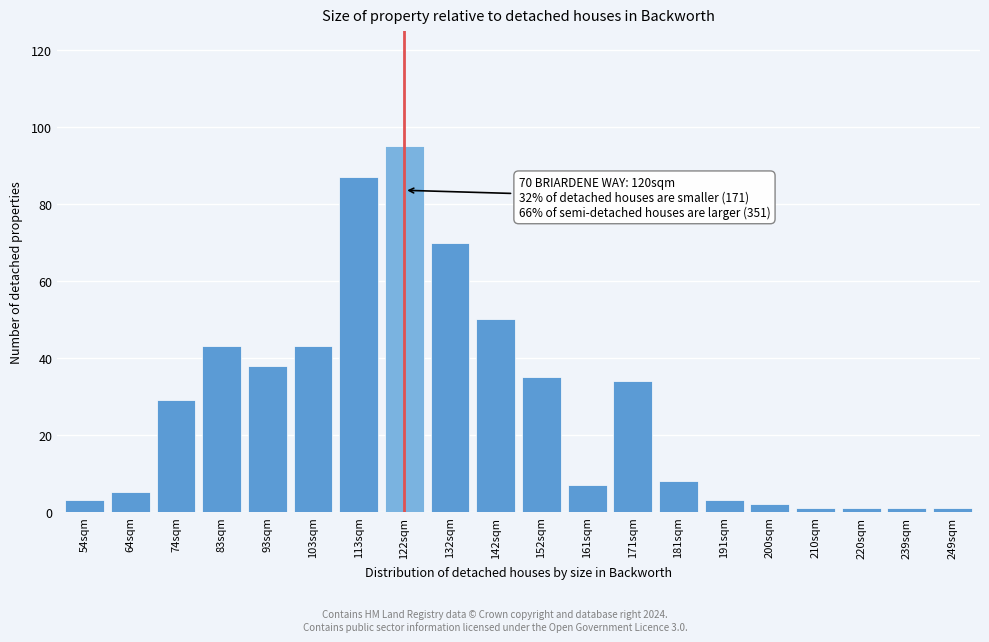

Reading left to right, transcribe all the data shown in this chart.

3	5	29	43	38	43	87	95	70	50	35	7	34	8	3	2	1	1	1	1